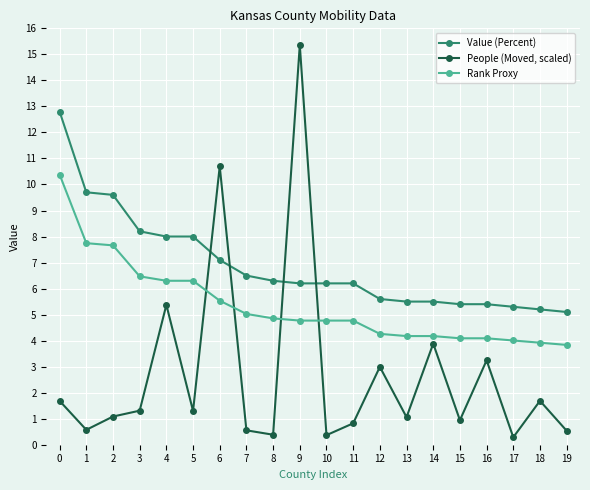

What is the total value across all series at 15?

10.4